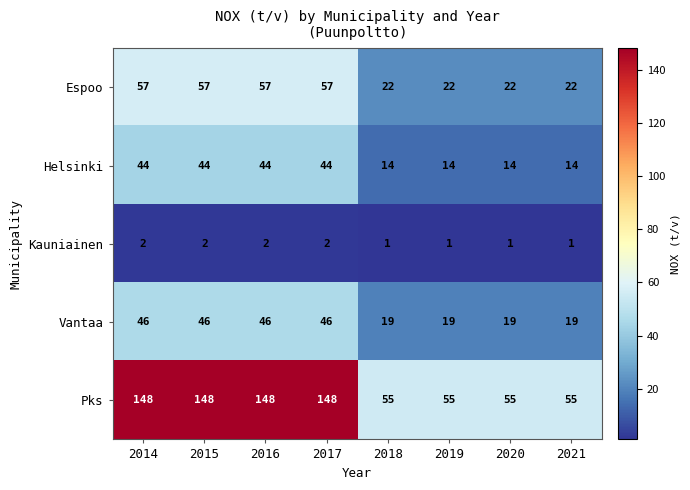

What is the lowest value of the Pks series?

55